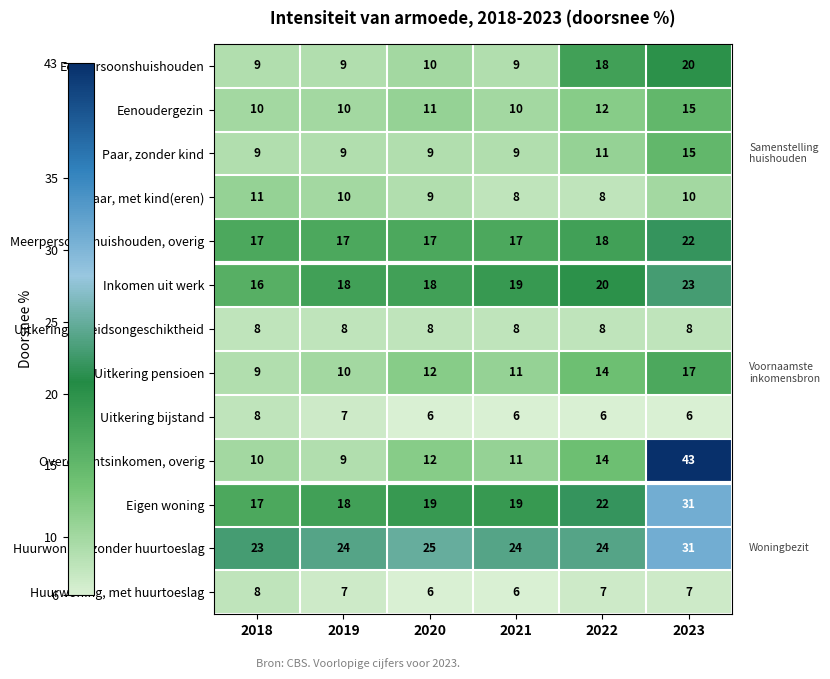

Count the number of categories in the chart.

6